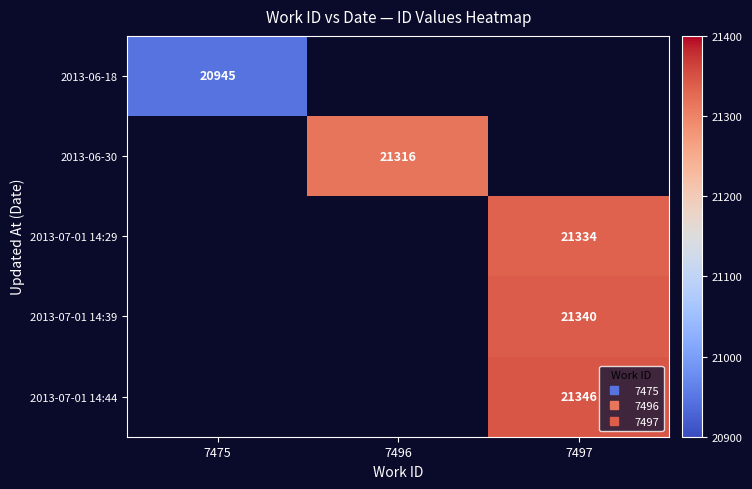

The value of 2013-07-01 14:44 at 7497 is 8063.5. True or false?

False